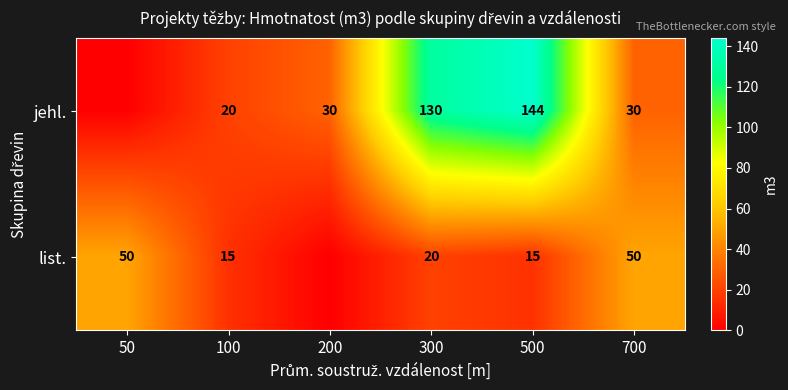

What is the sum of the list. values at 500 and 300?

35